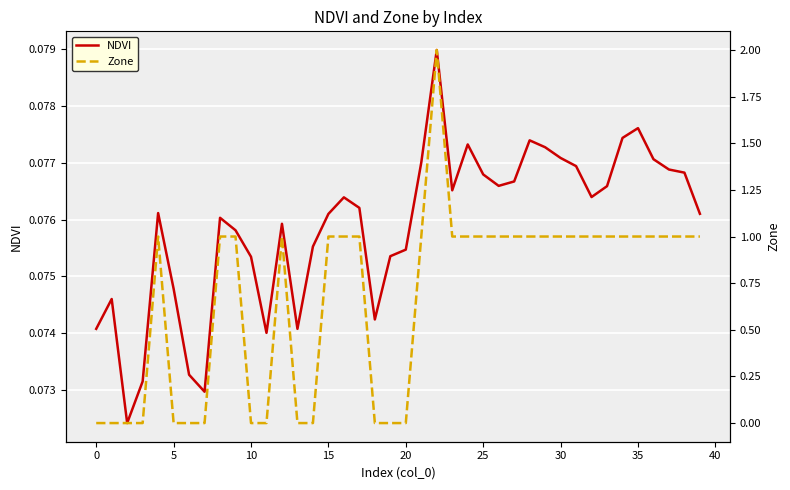

At which category is the sum across all series the highest?

22